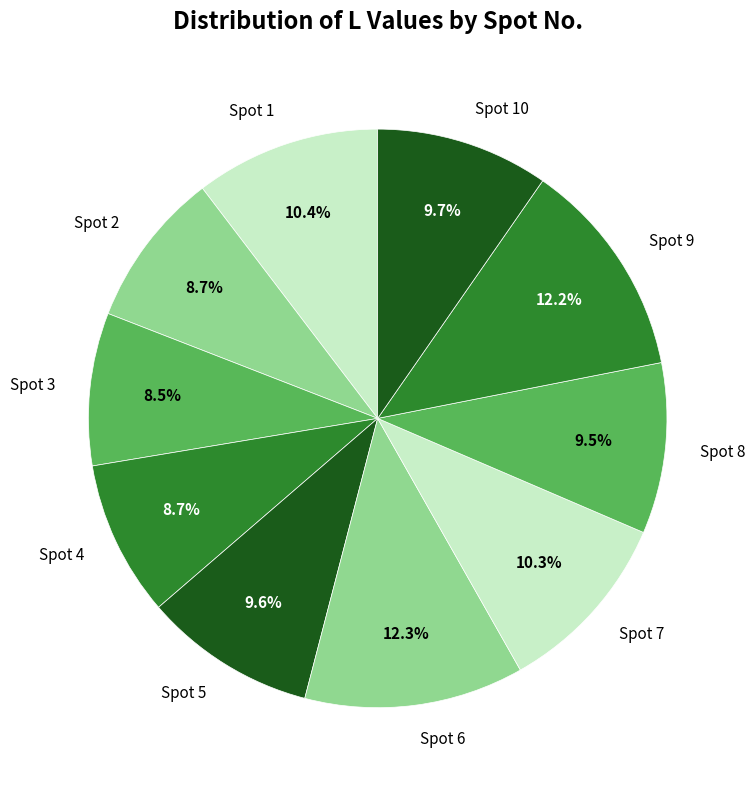

Is Spot 10 the majority of the pie?

No